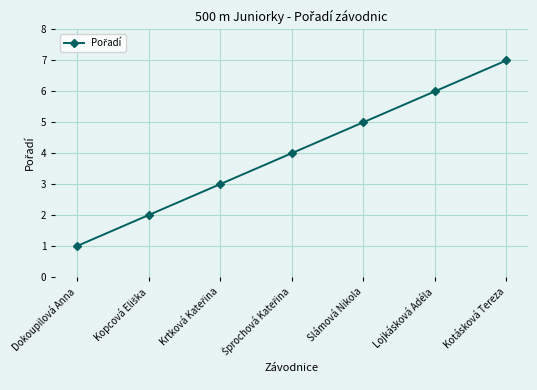

The value at Lojkásková Adéla is 10. True or false?

False